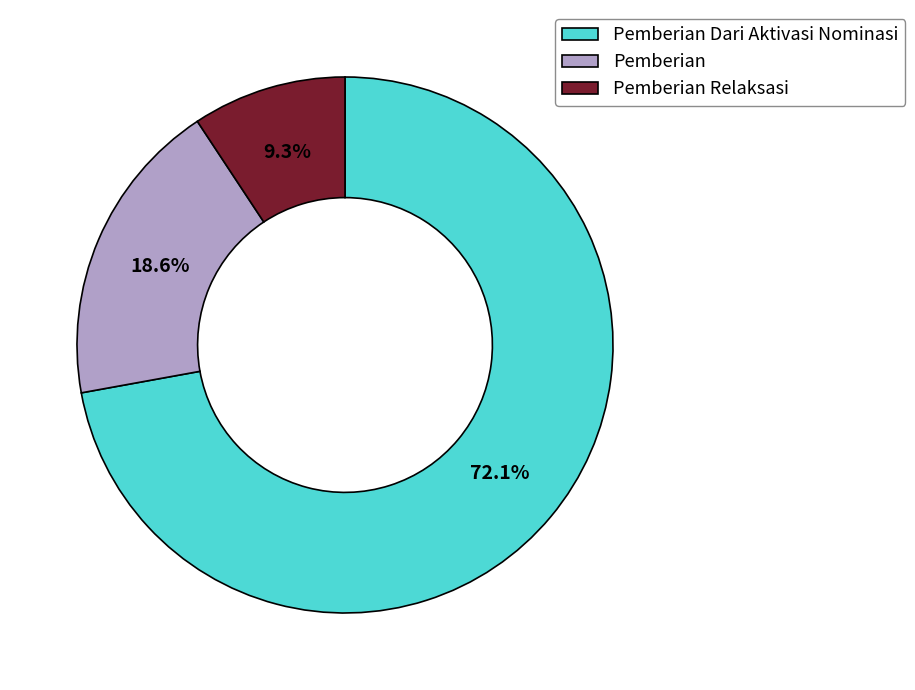

To the nearest percent, what is the average slice percentage?

33%